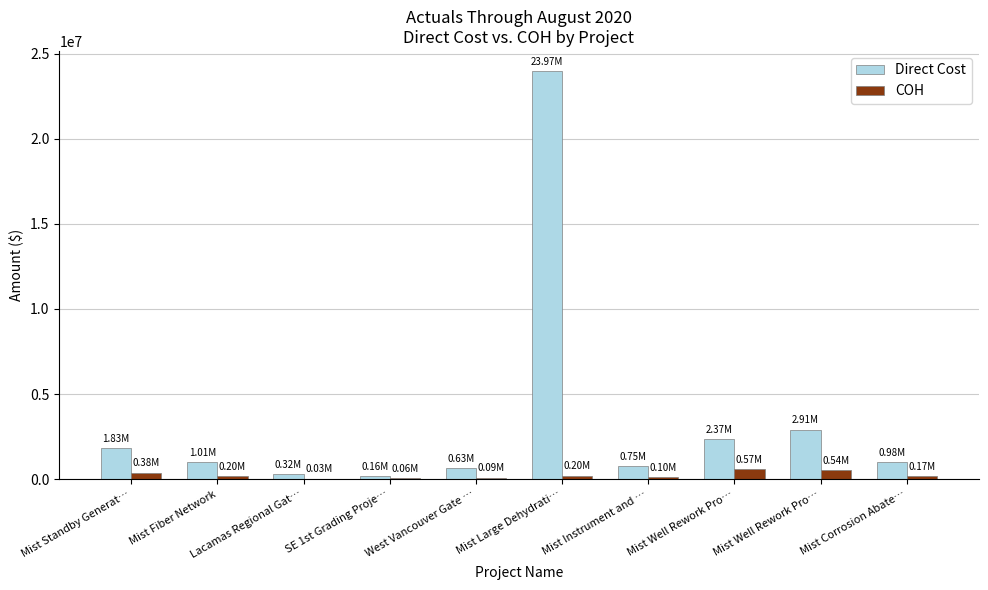

How many values in the COH series exceed 198570?

5